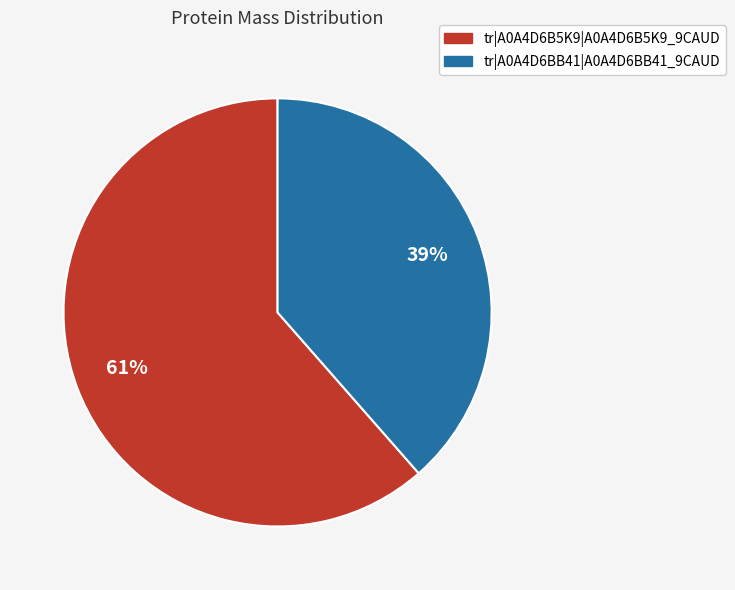

How many slices are in this pie chart?

2